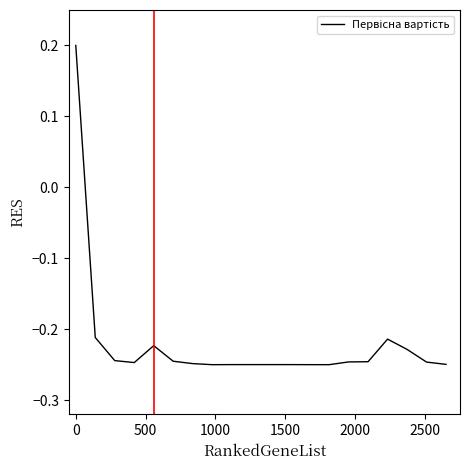

True or false: the data has more than 0 interior local peaks.

True